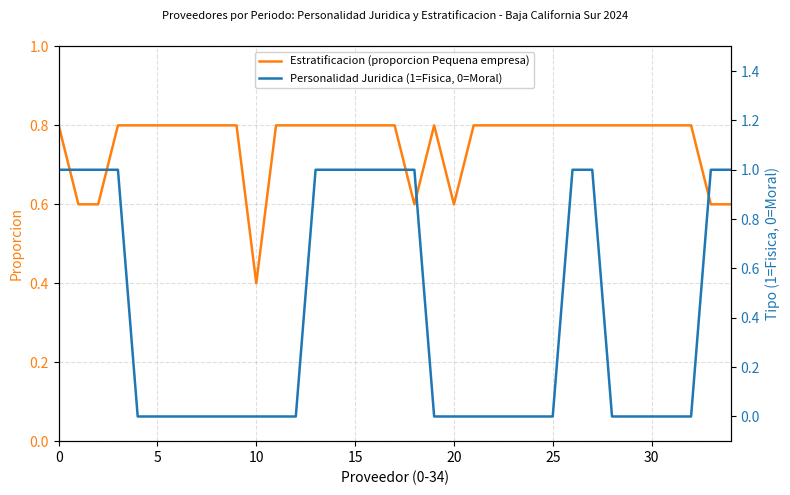

What is the label of the 22nd point from the left?

21